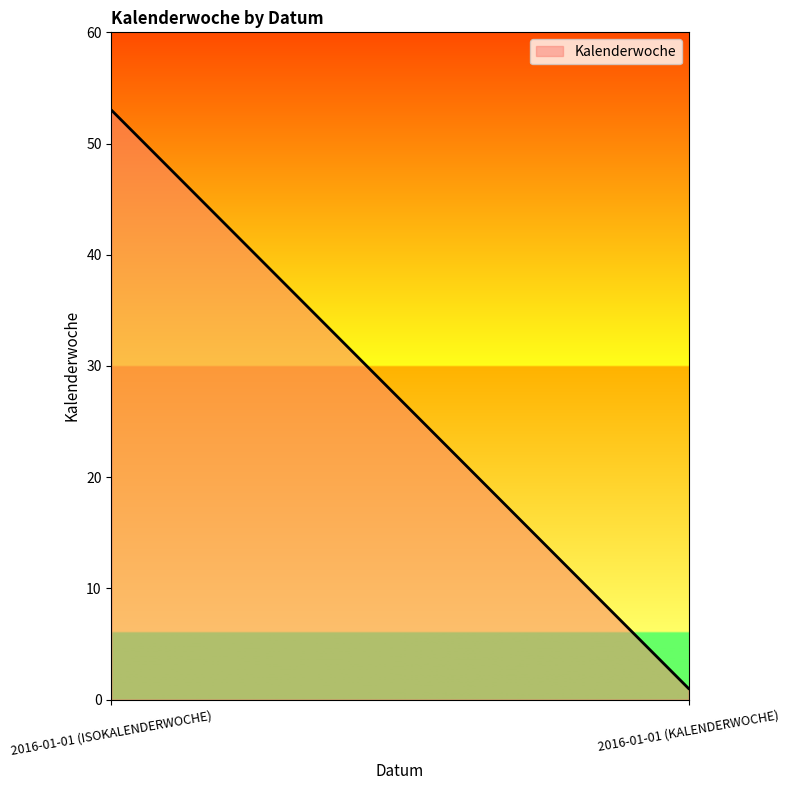

Rank the categories by value from highest to lowest.

2016-01-01 (ISOKALENDERWOCHE), 2016-01-01 (KALENDERWOCHE)